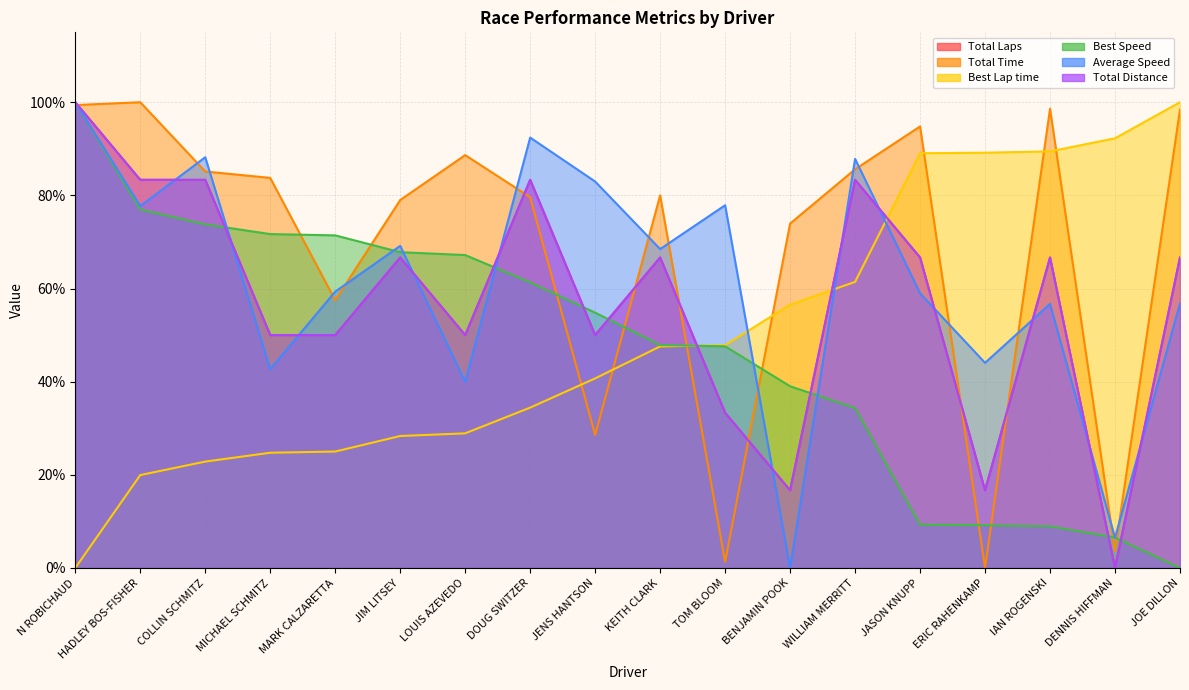

At which label does Average Speed reach its minimum?

BENJAMIN POOK